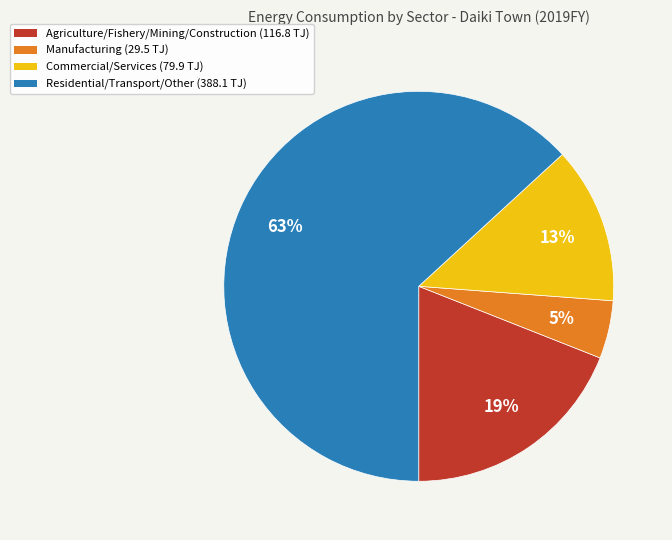

Count the number of slices in the pie.

4